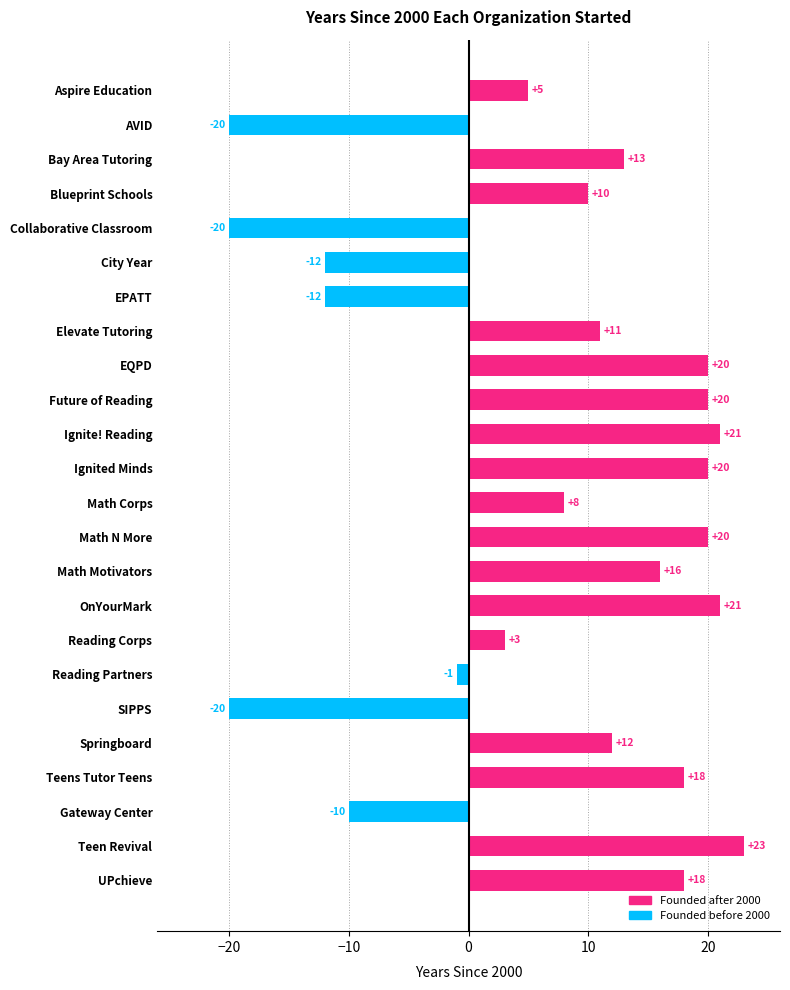

Are the bars grouped side by side (vs. stacked)?

No